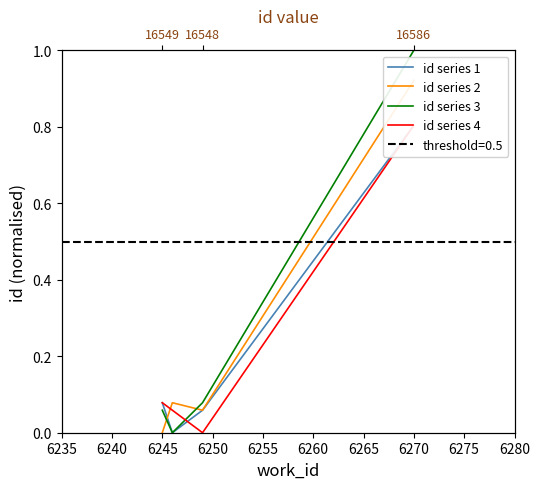

True or false: id series 3 has more than 1 points higher than both neighbors.

False